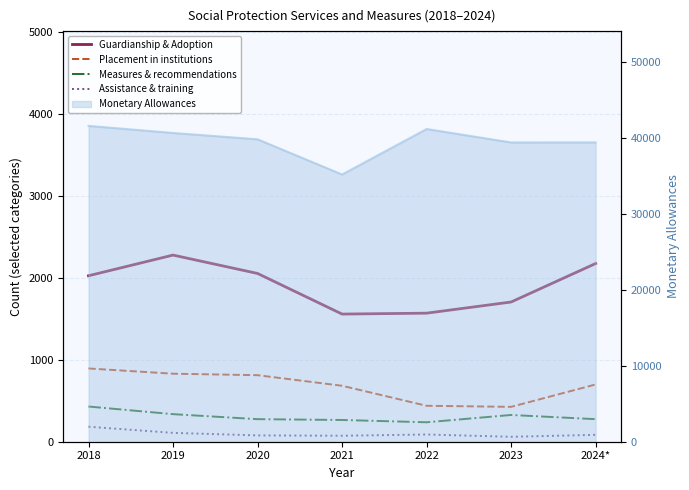

Read the Placement in institutions value at 2019.

829